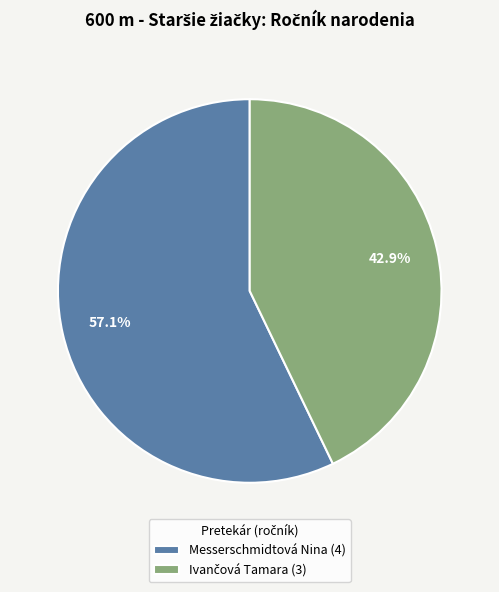

What is the largest slice in the pie chart?

Messerschmidtová Nina